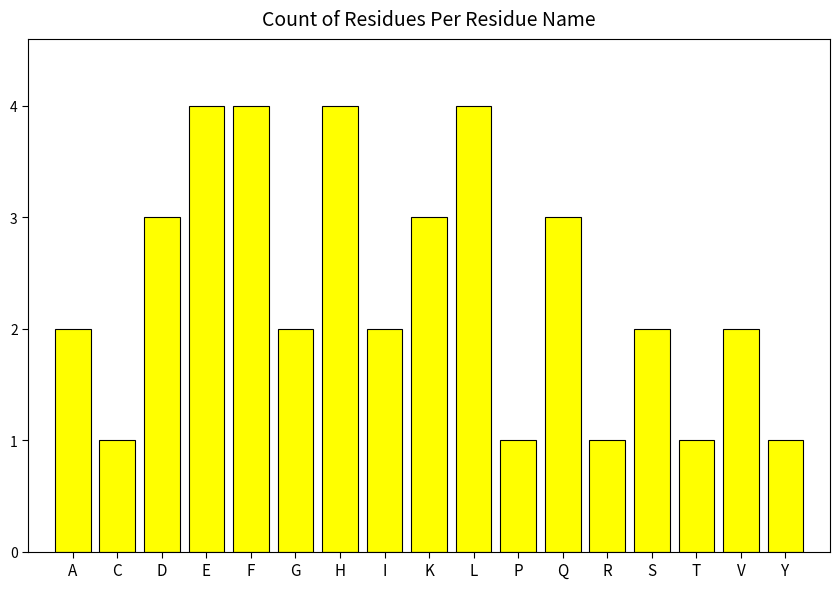

Count the number of categories in the chart.

17